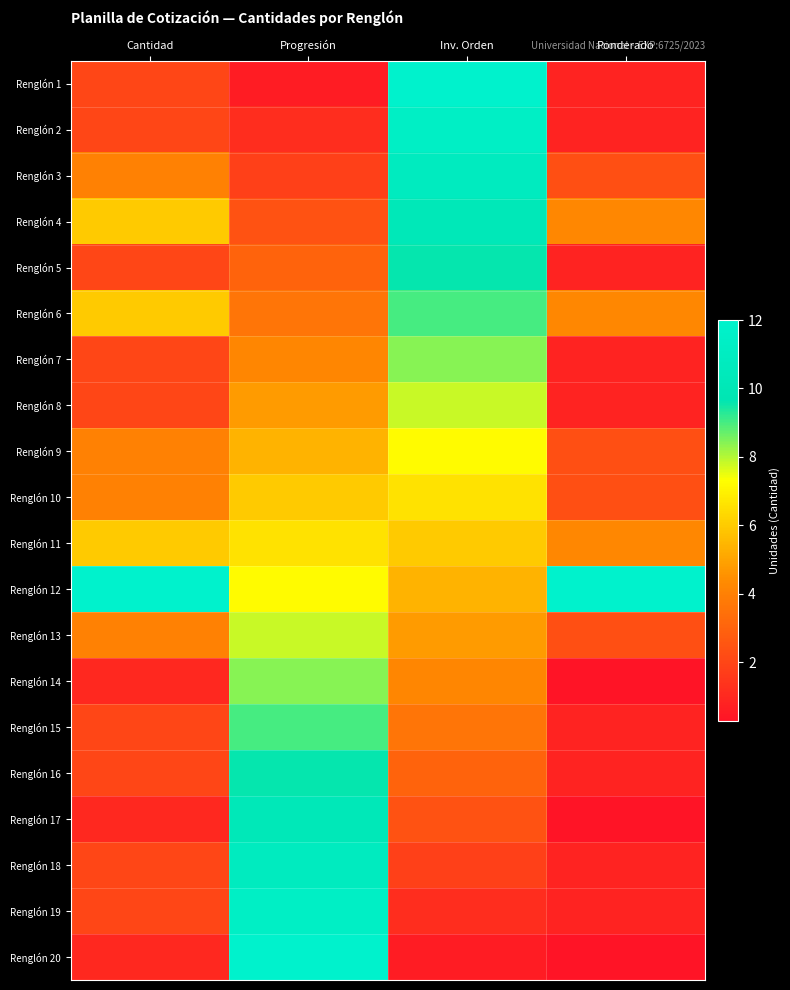

At which category is the sum across all series the highest?

Progresión